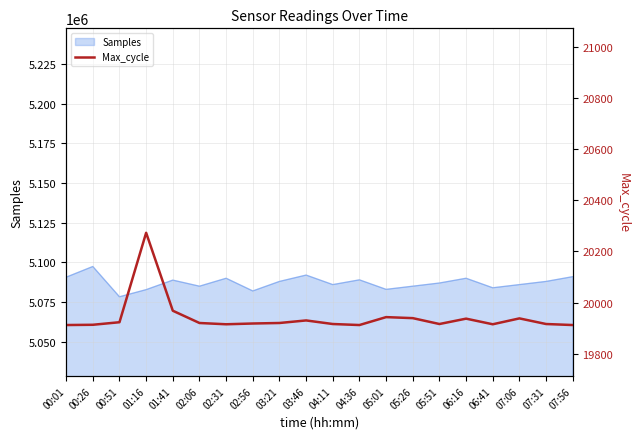

At which label does Samples reach its peak?

00:26